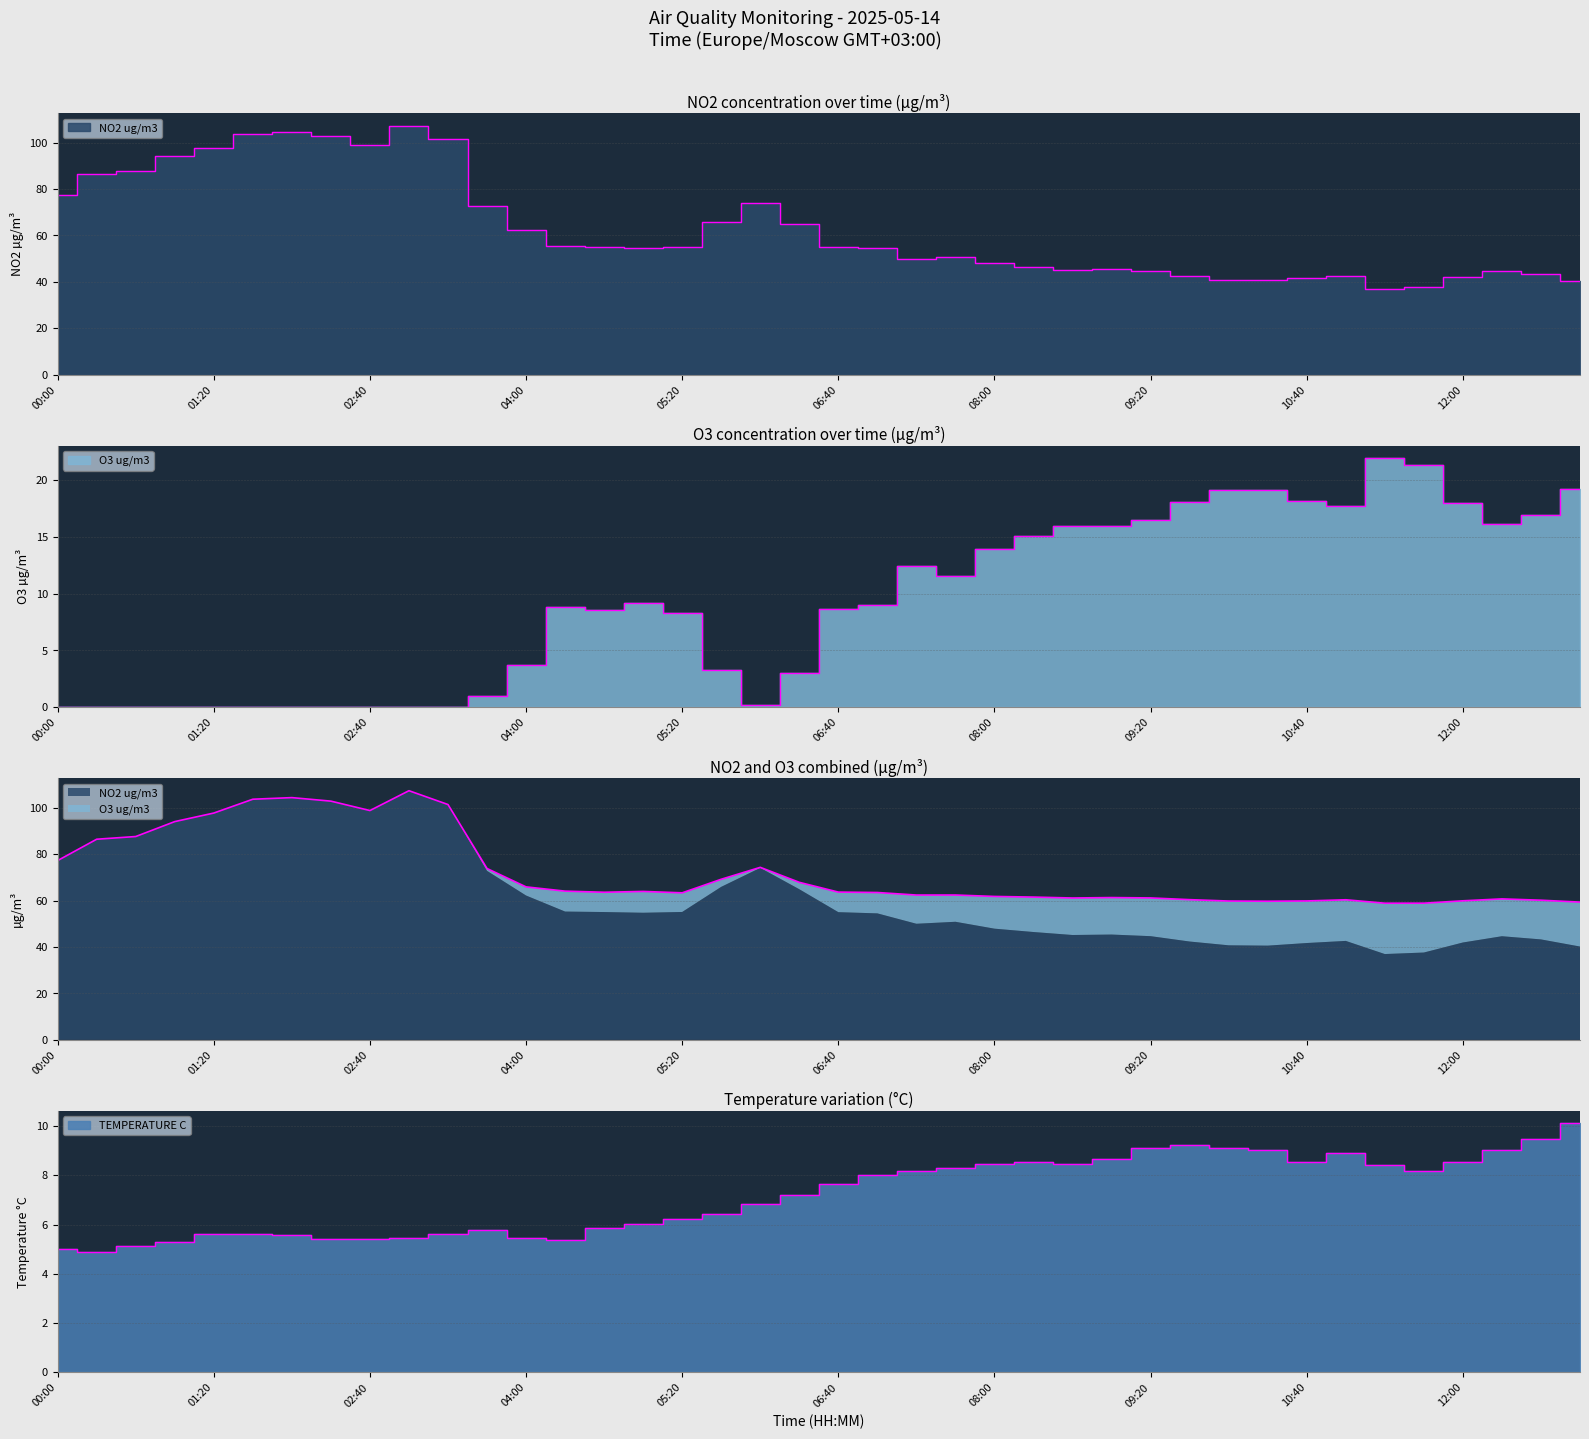

True or false: O3 ug/m3 and NO2 ug/m3 intersect in this chart.

False